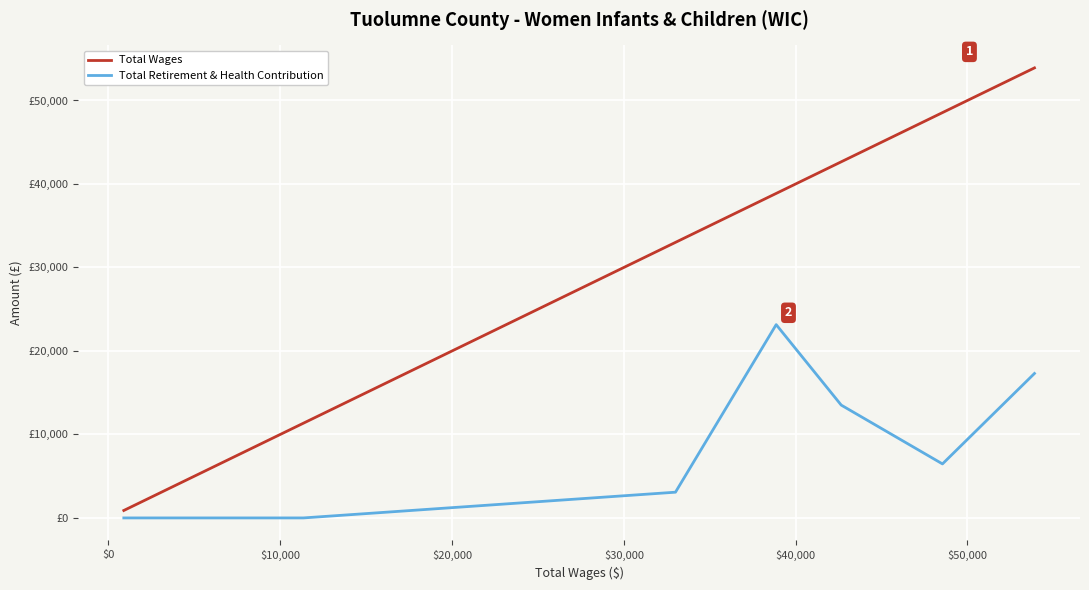

What are all the series names shown in the legend?

Total Wages, Total Retirement & Health Contribution